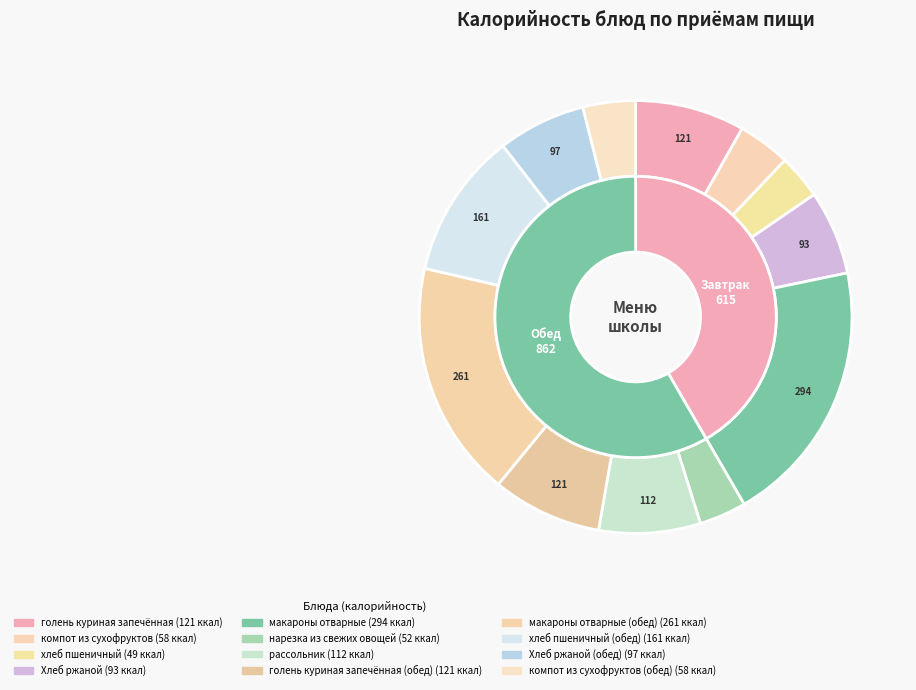

Combined, what portion of the pie is рассольник and голень куриная запечённая (обед)?

15.8%